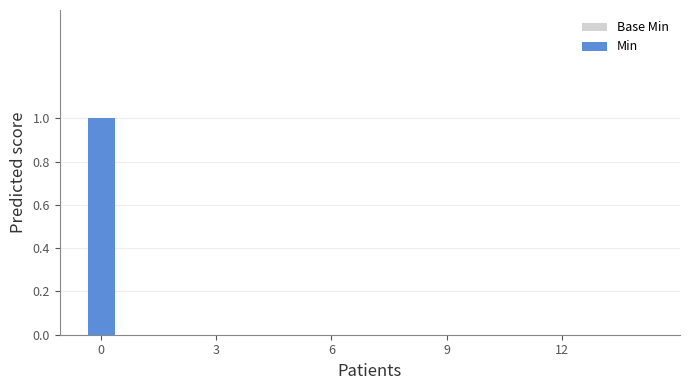

What is the greatest value displayed?

1